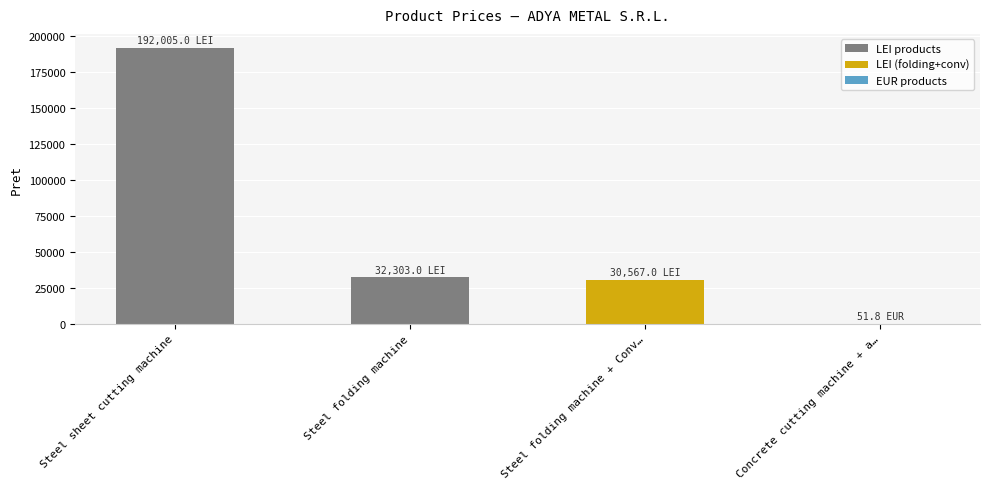

Reading right to left, what are all the values shown in this chart?

Concrete cutting machine + a…=51.8	Steel folding machine + Conv…=30567.0	Steel folding machine=32303.0	Steel sheet cutting machine=192005.0